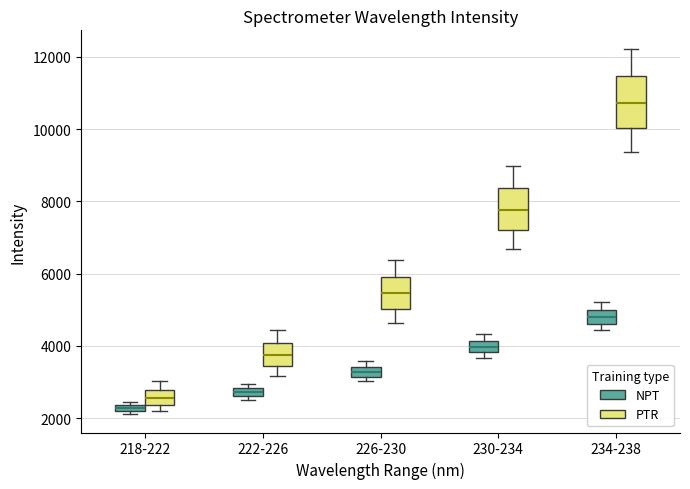

Comparing the boxes themselves (not the whiskers), which one is the tallest?

234-238 (PTR)